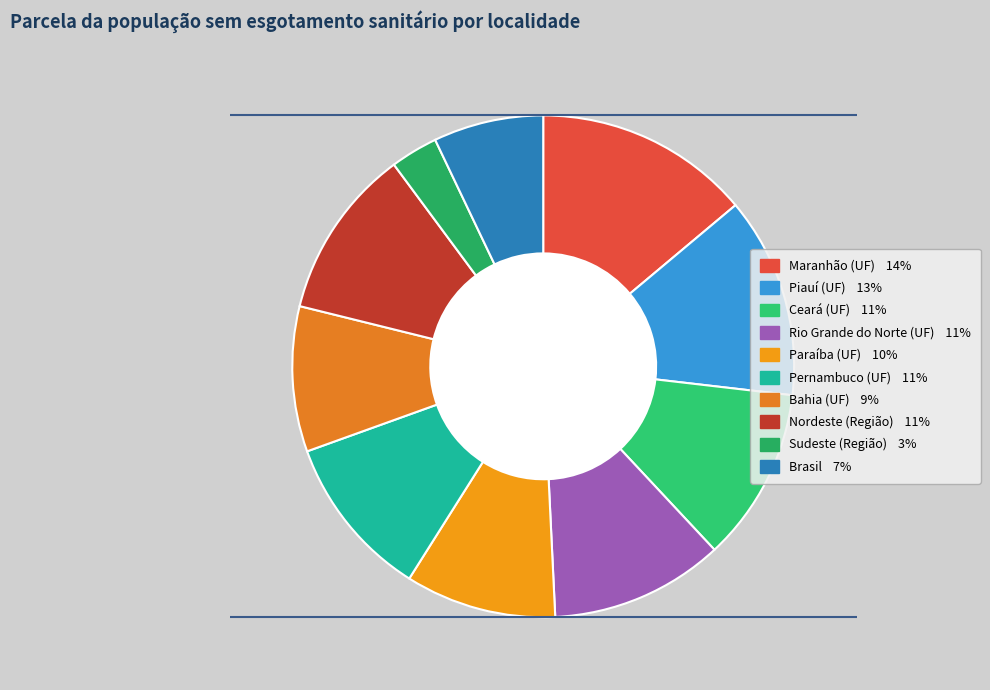

Which slice is the smallest?

Sudeste (Região)